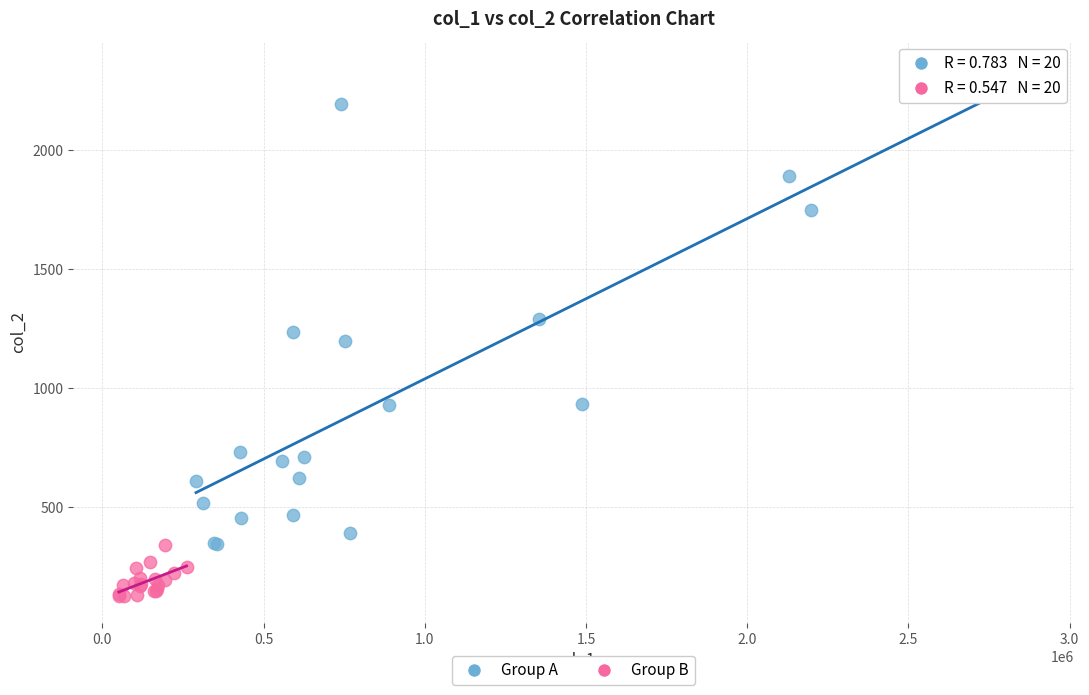

Which series has the largest Y range (max minus min)?

Group A